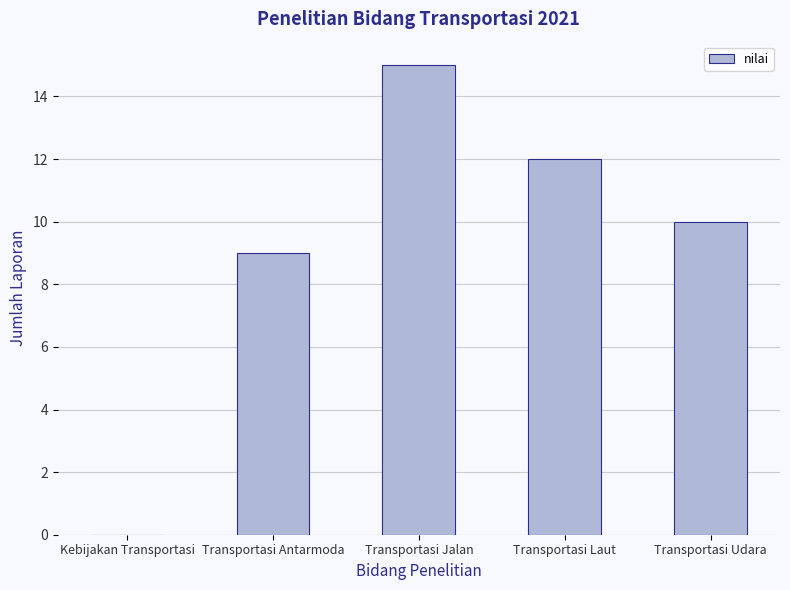

What is the change in value from Transportasi Antarmoda to Transportasi Jalan?

+6